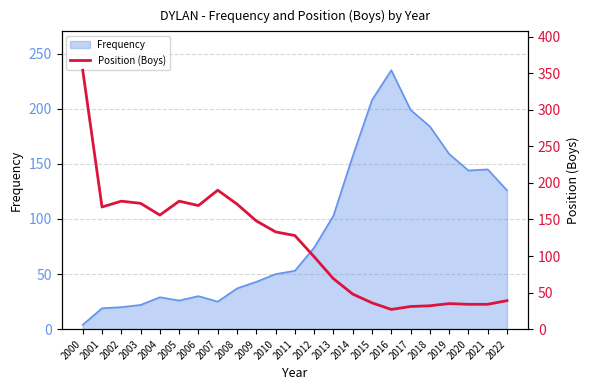

At which label is Frequency closest to 119?

2022